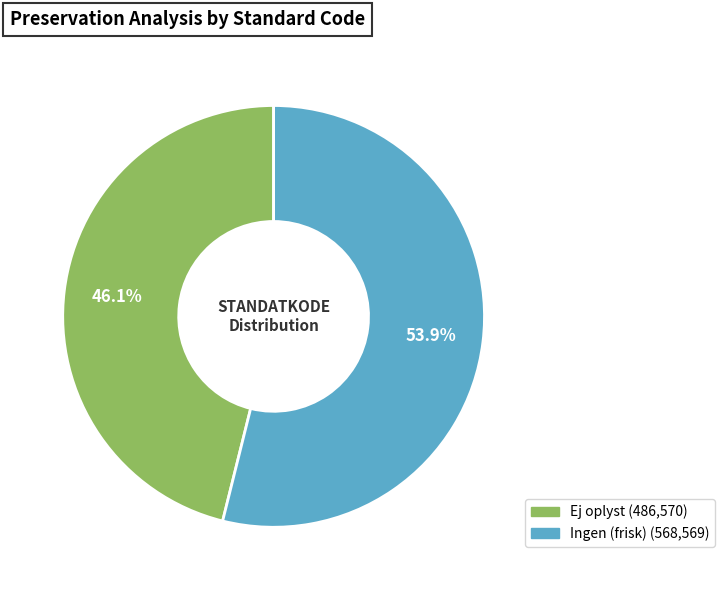

What percentage do Ej oplyst and Ingen (frisk) together represent?

100.0%